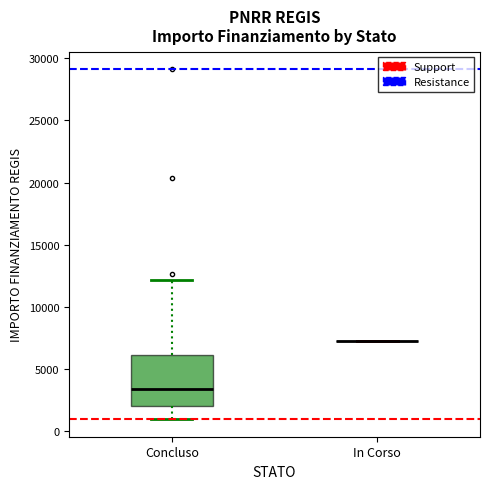

Reading left to right, read every box against the y-axis: the position of its median line, the range the box covers, and the ends of its whiskers. The values are not printed on the chart, so give them approximately, as read against the axis.

Concluso: median 3500, box 2000 to 6000, whiskers 1000 to 12000
In Corso: box collapsed to a line at 7500, whiskers 7500 to 7500